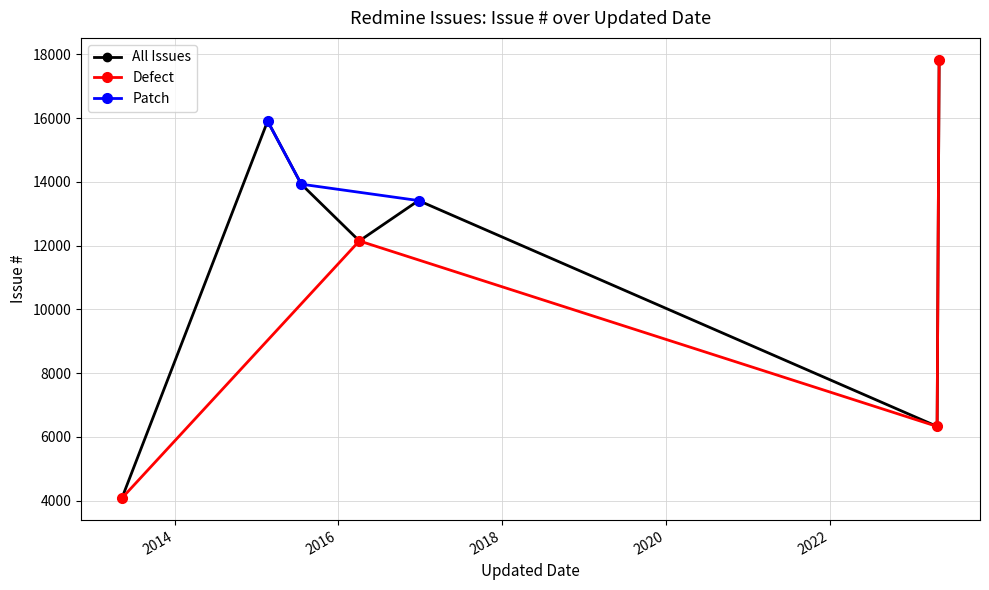

Reading left to right, transcribe all the data shown in this chart.

2023-05-04=17830	2015-07-20=13927	2016-12-24=13413	2023-04-25=6324	2015-02-20=15906	2016-04-04=12146	2013-05-11=4073